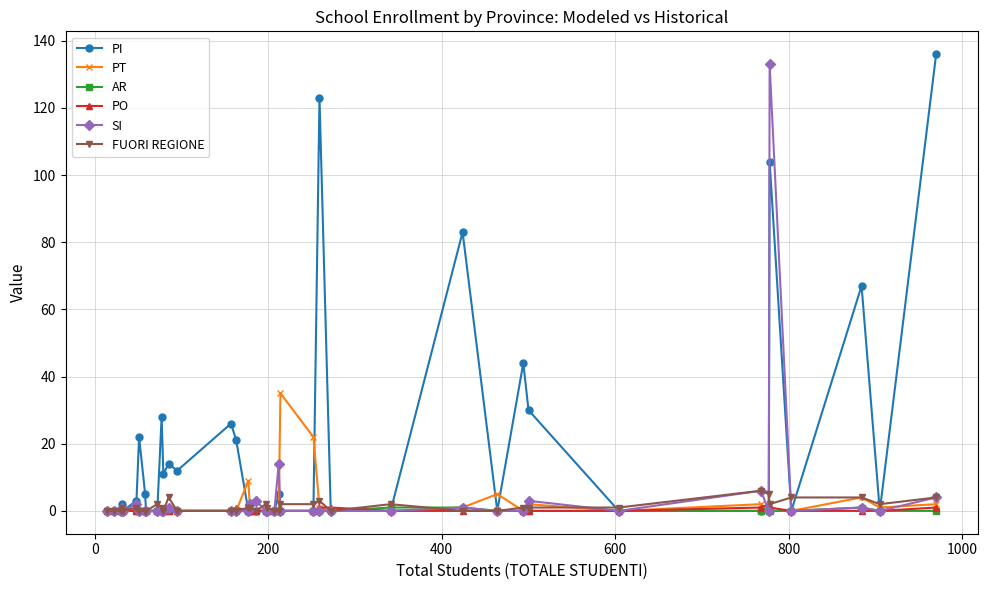

What is the maximum value for AR?

1